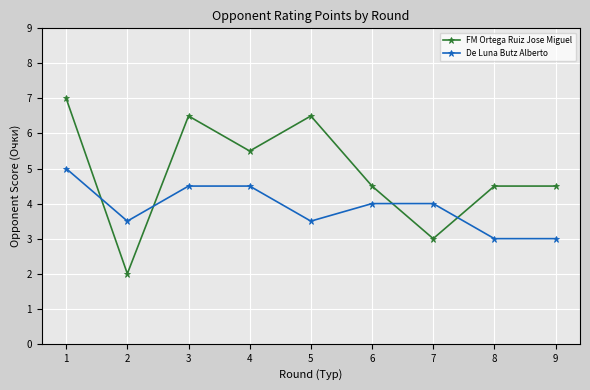

What is the total value across all series at 7?

7.0